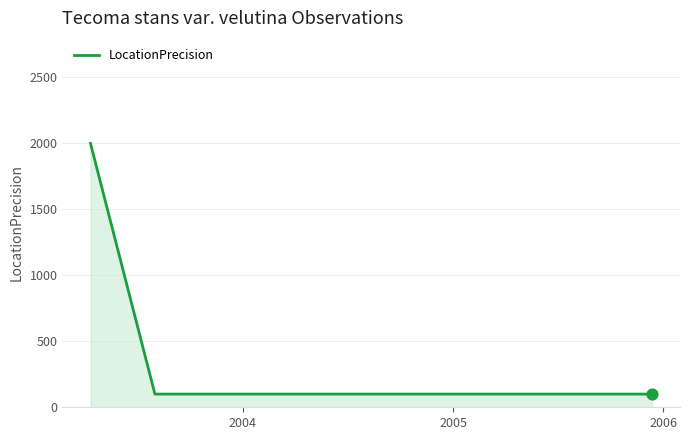

What is the minimum value shown in the chart?

100